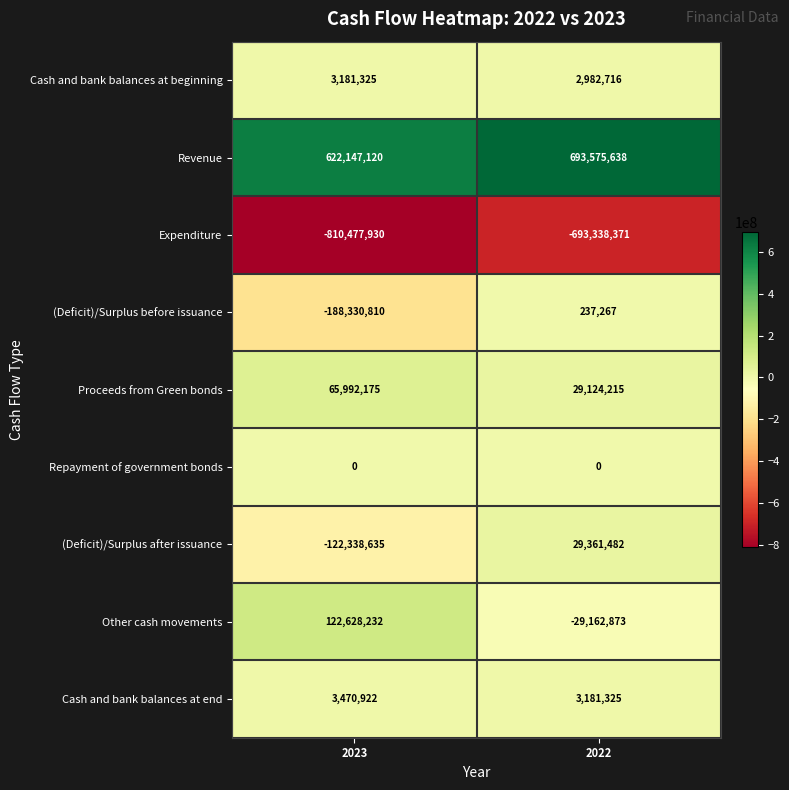

At 2023, list the series in order from largest to smallest.

Revenue, Other cash movements, Proceeds from Green bonds, Cash and bank balances at end, Cash and bank balances at beginning, Repayment of government bonds, (Deficit)/Surplus after issuance, (Deficit)/Surplus before issuance, Expenditure